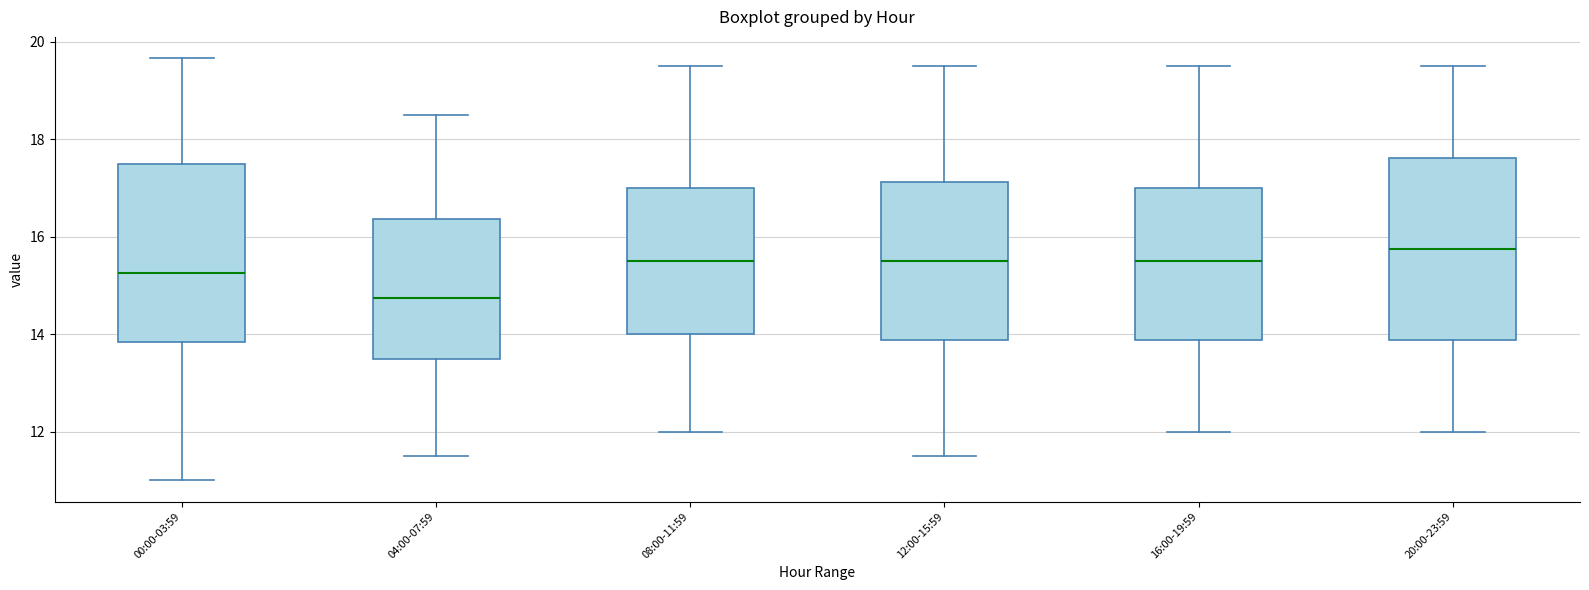

Reading left to right, transcribe this box plot: for each box, give where its median line is, the range the box spans, and where its two whiskers end, as read against the y-axis. The values are not printed on the chart, so give them approximately, as read against the axis.

00:00-03:59: median 15.2, box 13.8 to 17.6, whiskers 11.0 to 19.6
04:00-07:59: median 14.8, box 13.6 to 16.4, whiskers 11.6 to 18.6
08:00-11:59: median 15.6, box 14.0 to 17.0, whiskers 12.0 to 19.6
12:00-15:59: median 15.6, box 13.8 to 17.2, whiskers 11.6 to 19.6
16:00-19:59: median 15.6, box 13.8 to 17.0, whiskers 12.0 to 19.6
20:00-23:59: median 15.8, box 13.8 to 17.6, whiskers 12.0 to 19.6